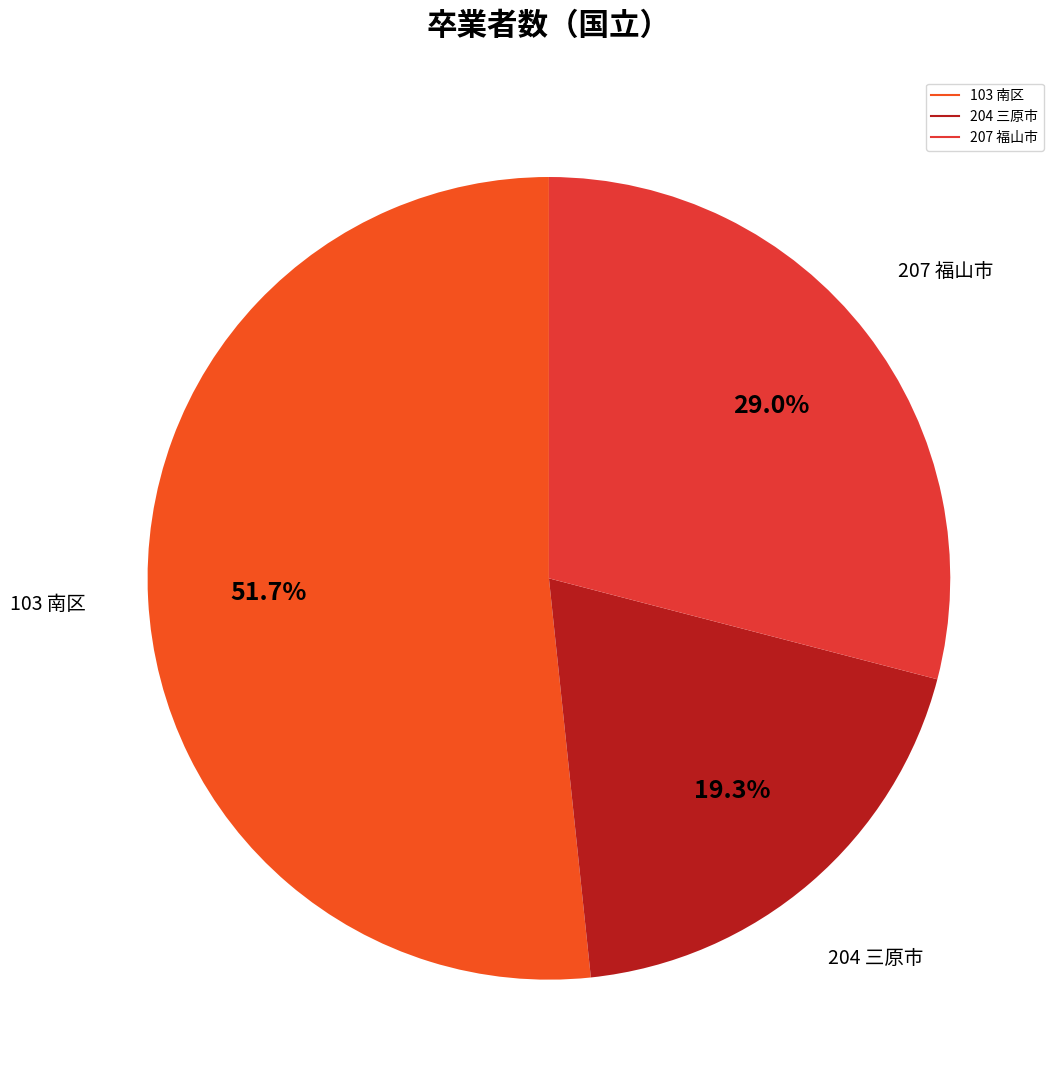

What is the majority slice?

103 南区